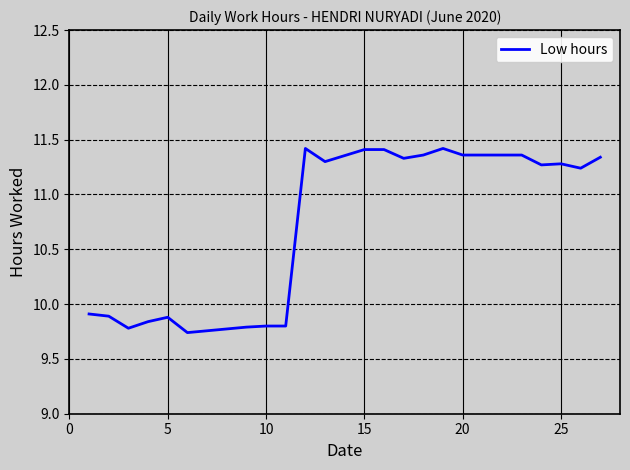

Reading left to right, transcribe all the data shown in this chart.

9.9	9.9	9.8	9.8	9.9	9.7	9.8	9.8	9.8	11.4	11.3	11.4	11.4	11.3	11.4	11.4	11.4	11.4	11.4	11.3	11.3	11.2	11.3